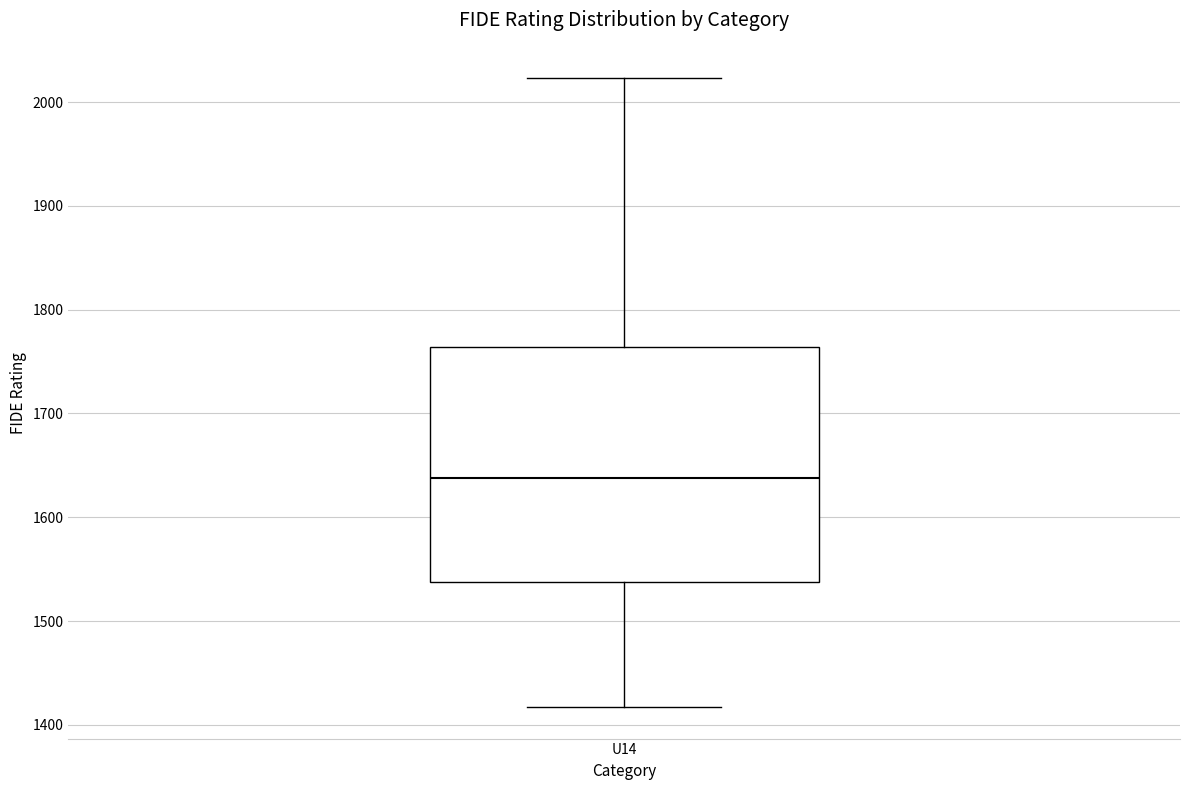

Where is the upper edge of the box for U14 on the y-axis? The values are not printed on the chart, so give them approximately, as read against the axis.

1760